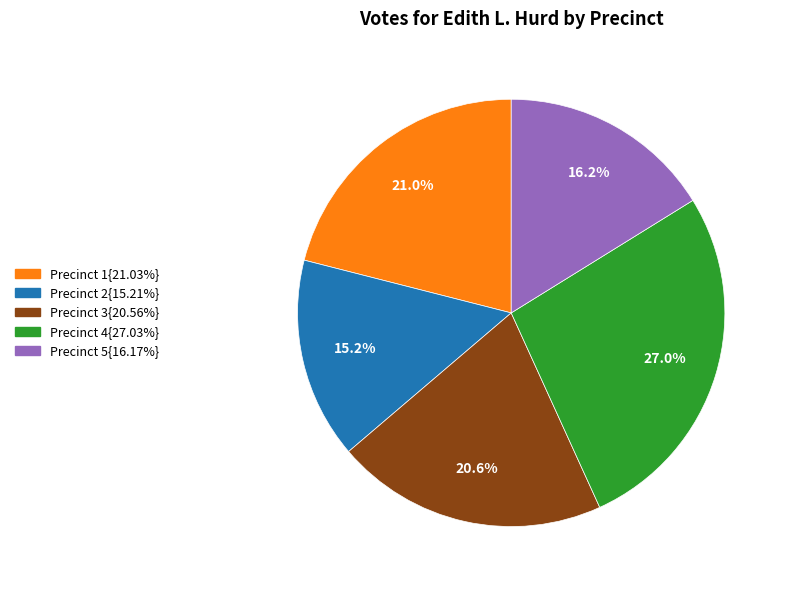

Is there a majority slice in this chart?

No